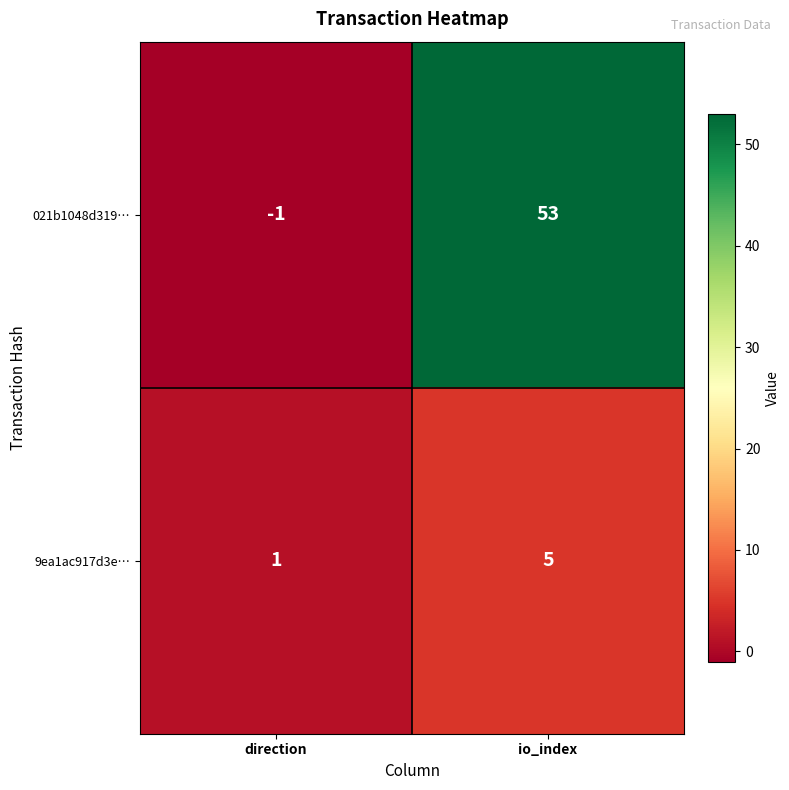

What is the difference between the 021b1048d319… values at direction and io_index?

54